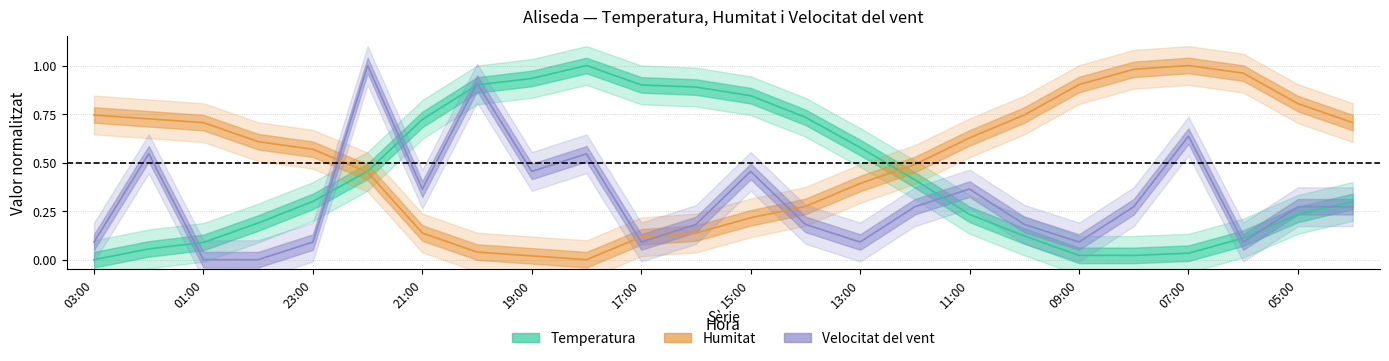

How many interior local peaks does the Velocitat del vent series have?

7